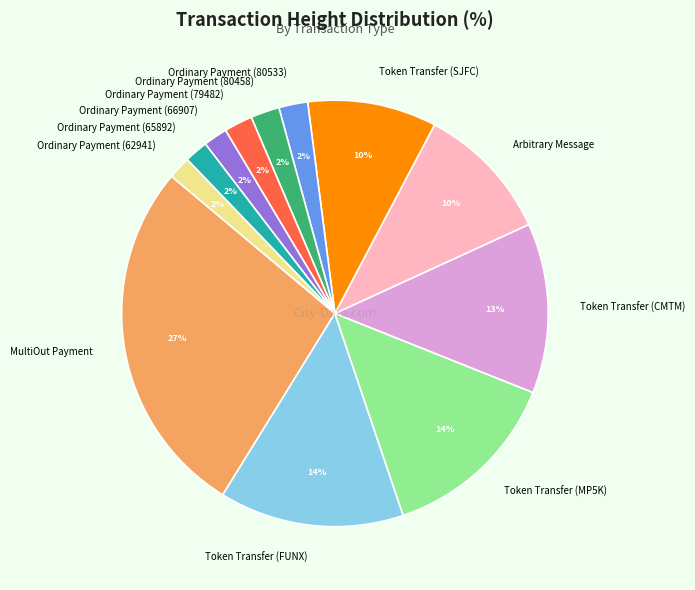

To the nearest percent, what is the difference between the Token Transfer (FUNX) and Ordinary Payment (62941) slice percentages?

12%